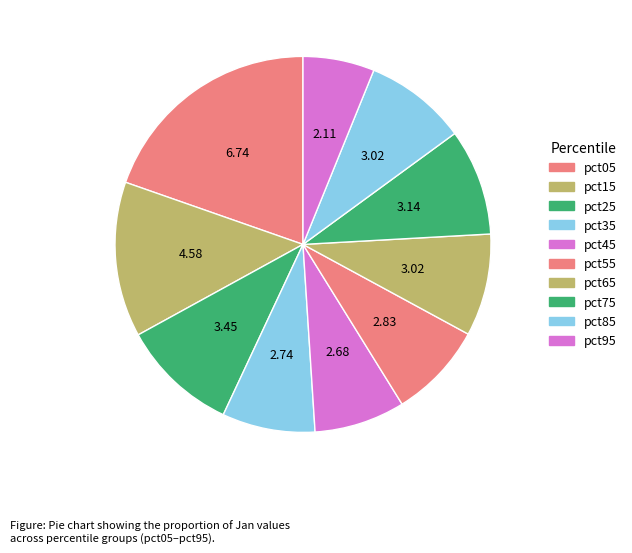

Count the number of slices in the pie.

10